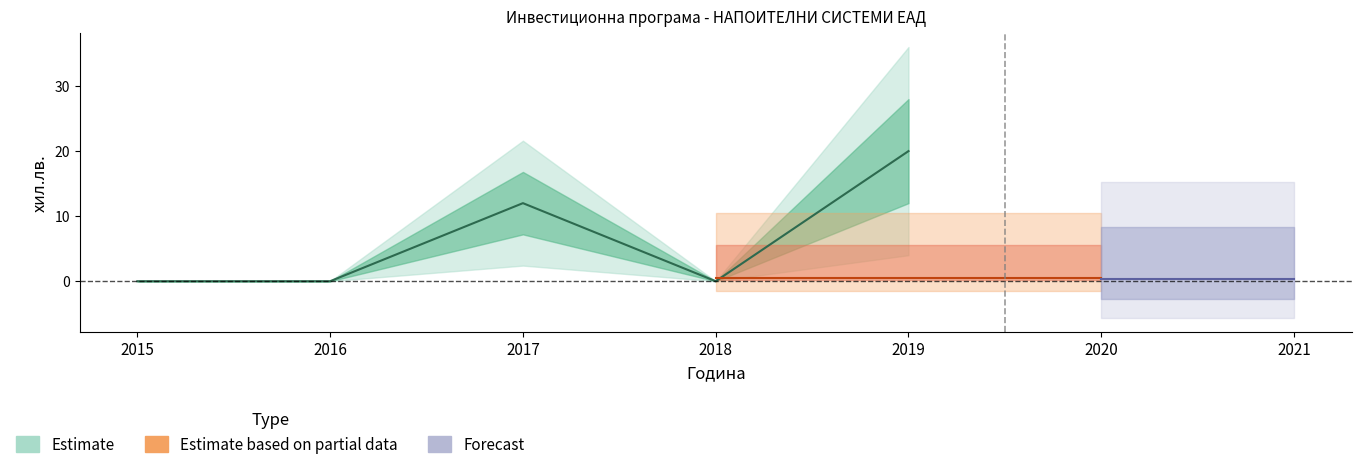

At which category is the sum across all series the highest?

2019